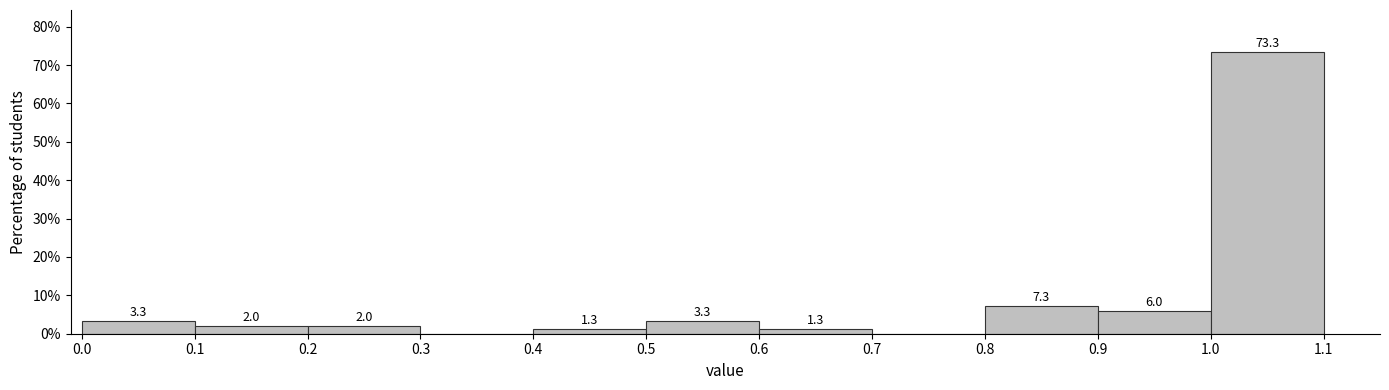

Over which range of the x-axis is the bar tallest?

1.0 to 1.1